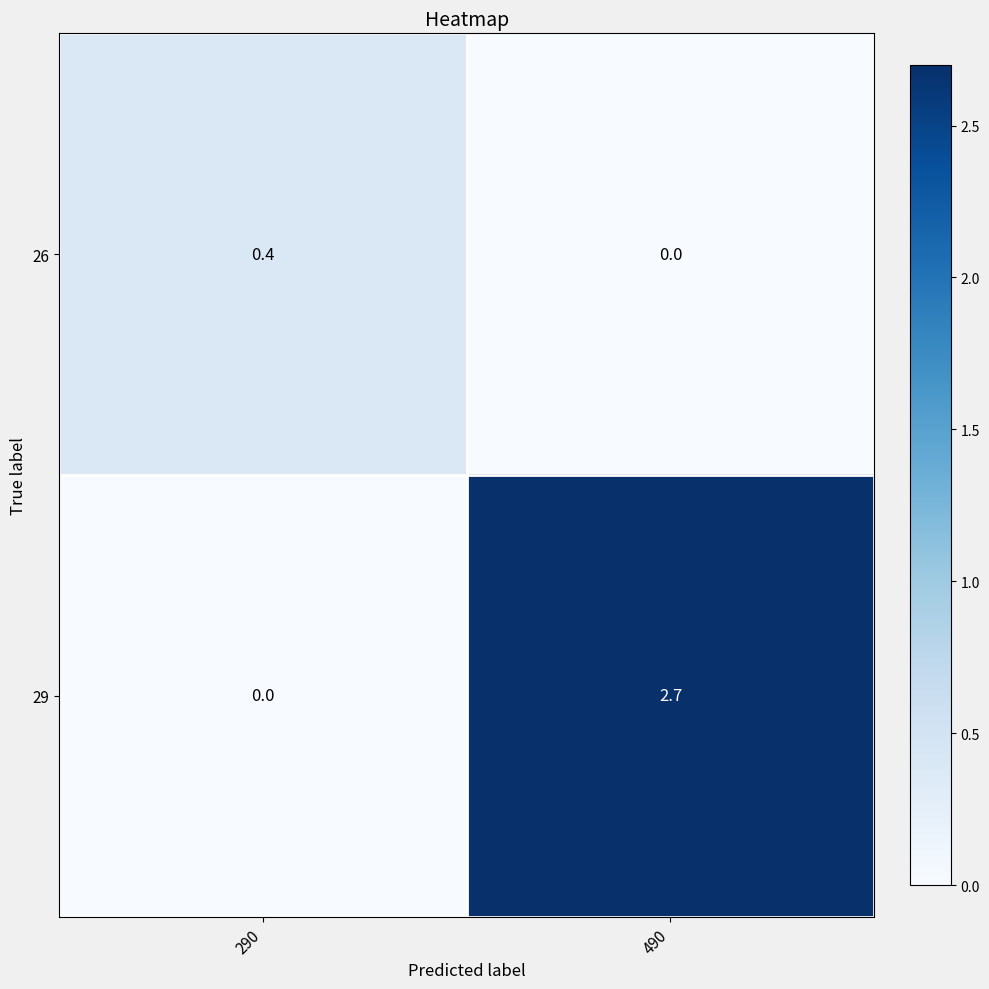

At which category is the sum across all series the highest?

490